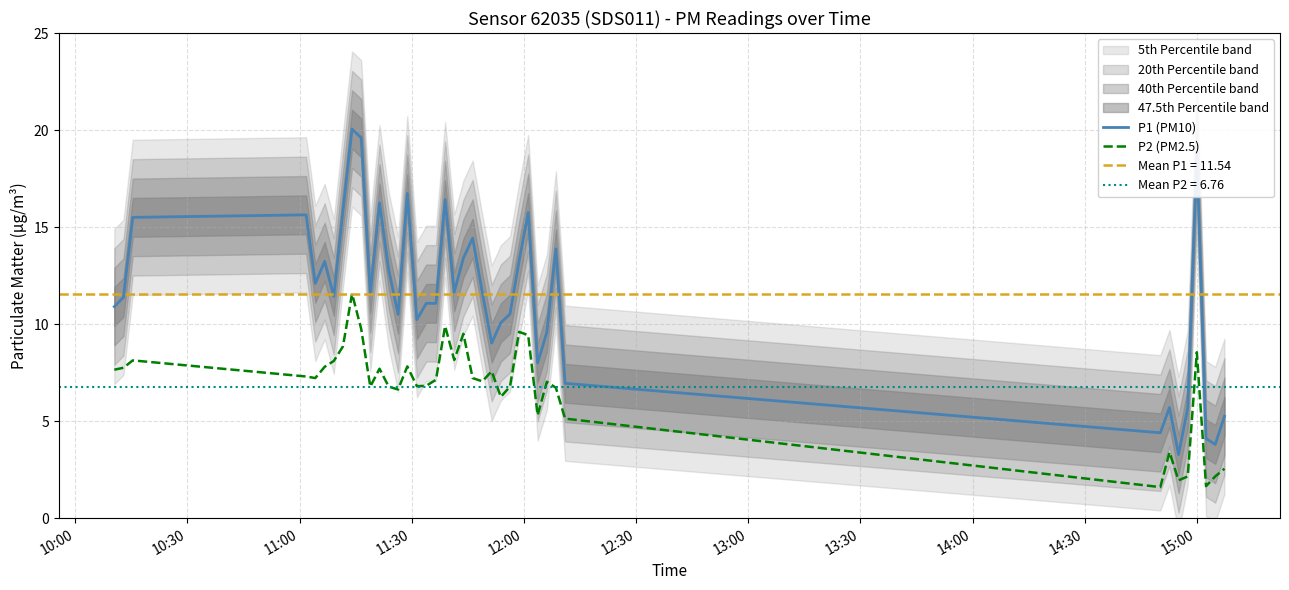

At how many categories does at least one series exceed 5?

36